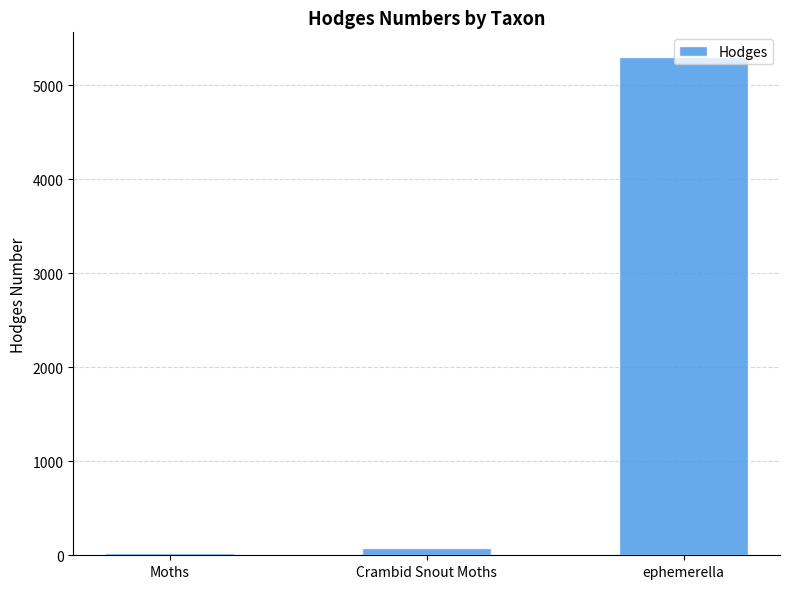

Rank the categories by value from highest to lowest.

ephemerella, Crambid Snout Moths, Moths